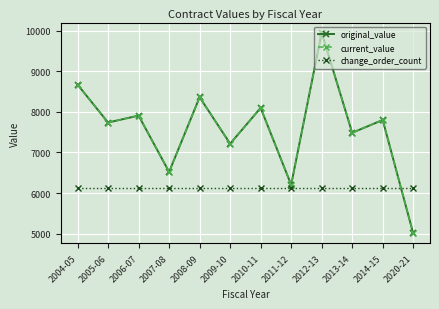

What is the label of the 9th point from the left?

2012-13